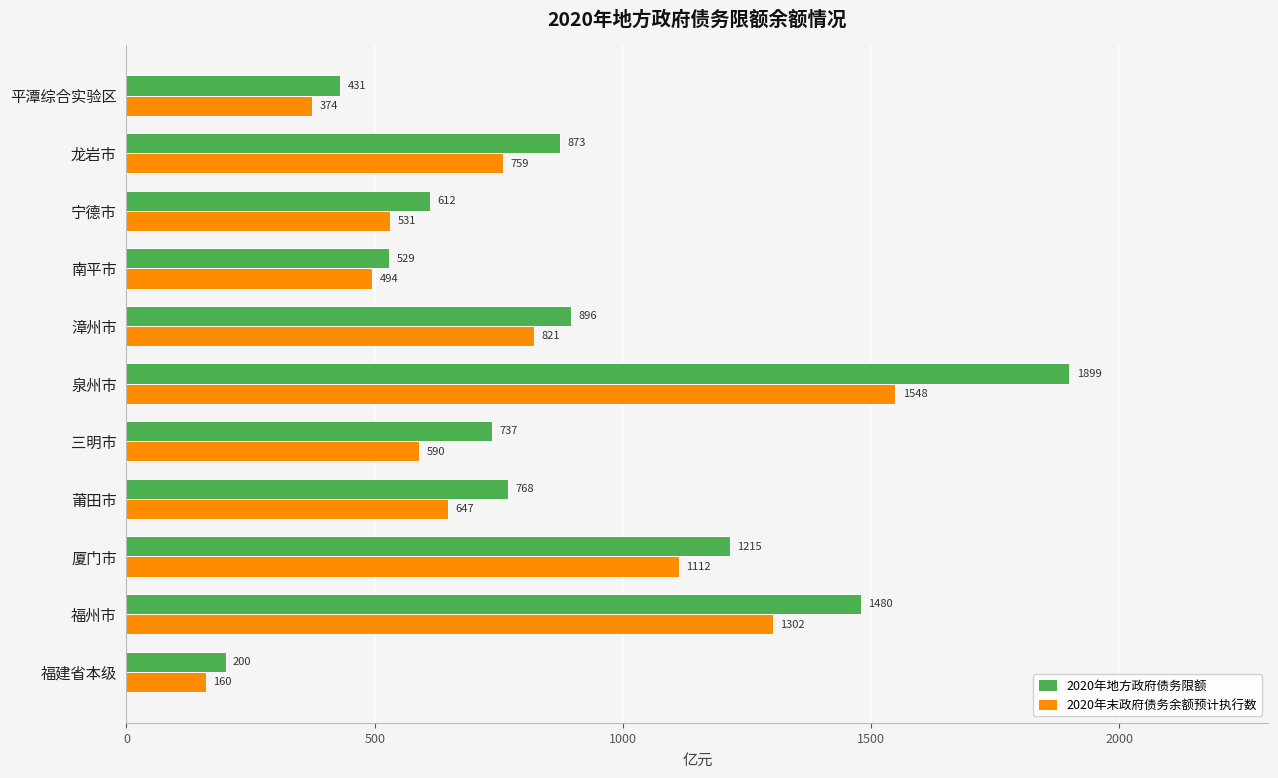

What is the lowest value of the 2020年末政府债务余额预计执行数 series?

160.2